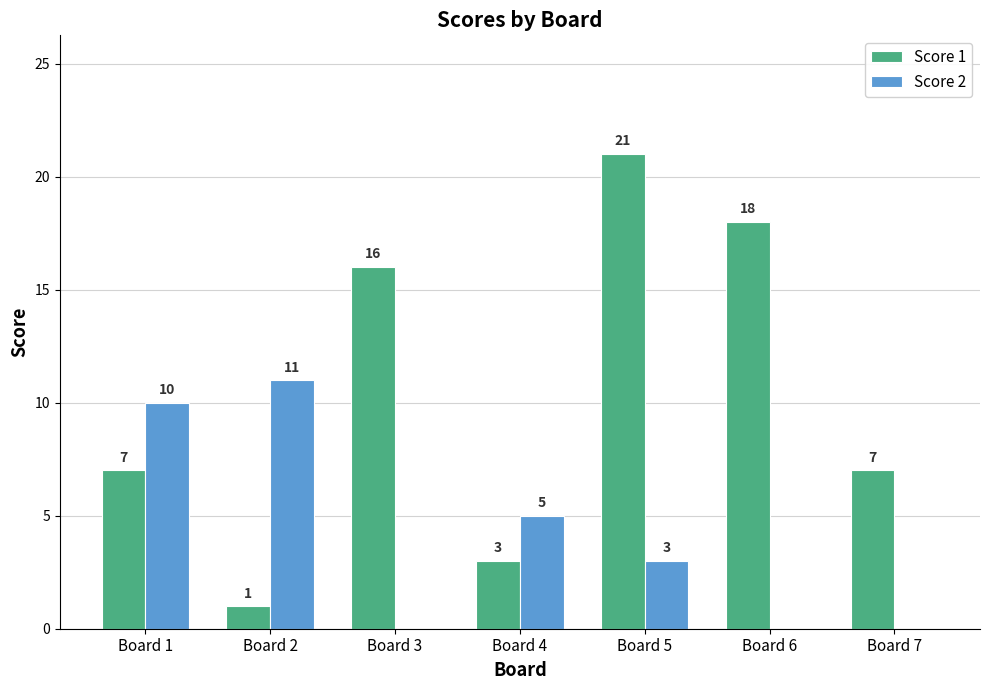

How many data points does each series have?

7